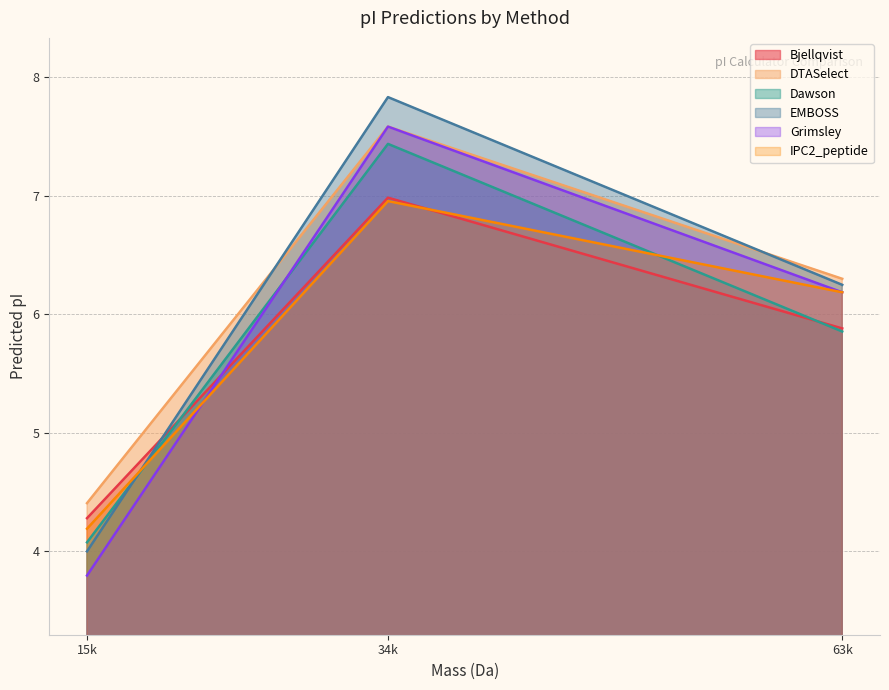

Reading left to right, list all the values displayed in this chart.

Bjellqvist: 15k=4.3	34k=7.0	63k=5.9
DTASelect: 15k=4.4	34k=7.6	63k=6.3
Dawson: 15k=4.1	34k=7.4	63k=5.9
EMBOSS: 15k=4.0	34k=7.8	63k=6.2
Grimsley: 15k=3.8	34k=7.6	63k=6.2
IPC2_peptide: 15k=4.2	34k=7.0	63k=6.2